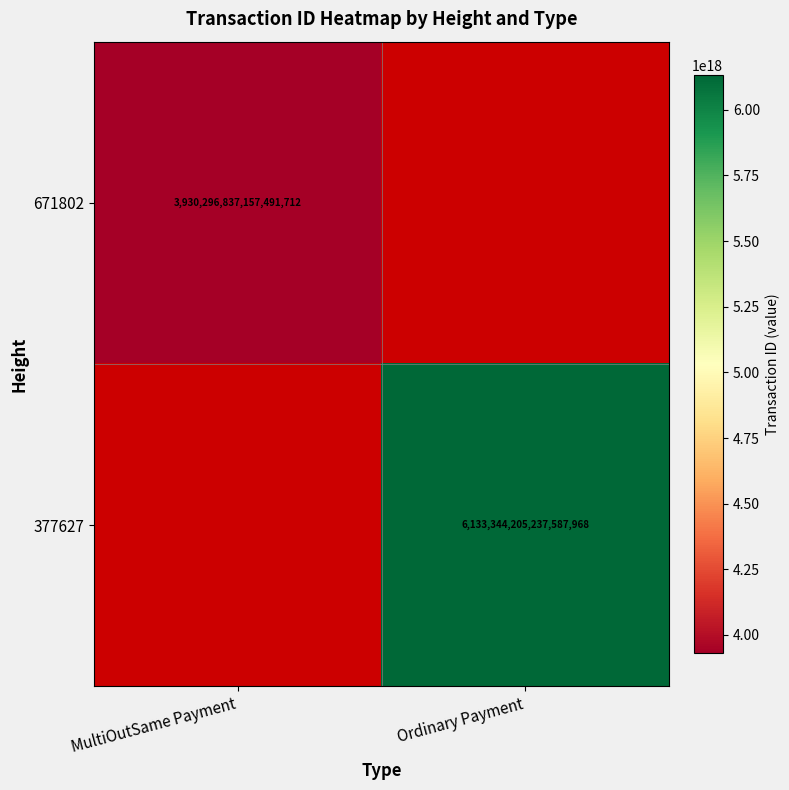

True or false: 671802 has a value of 6826052860798631936 at MultiOutSame Payment.

False